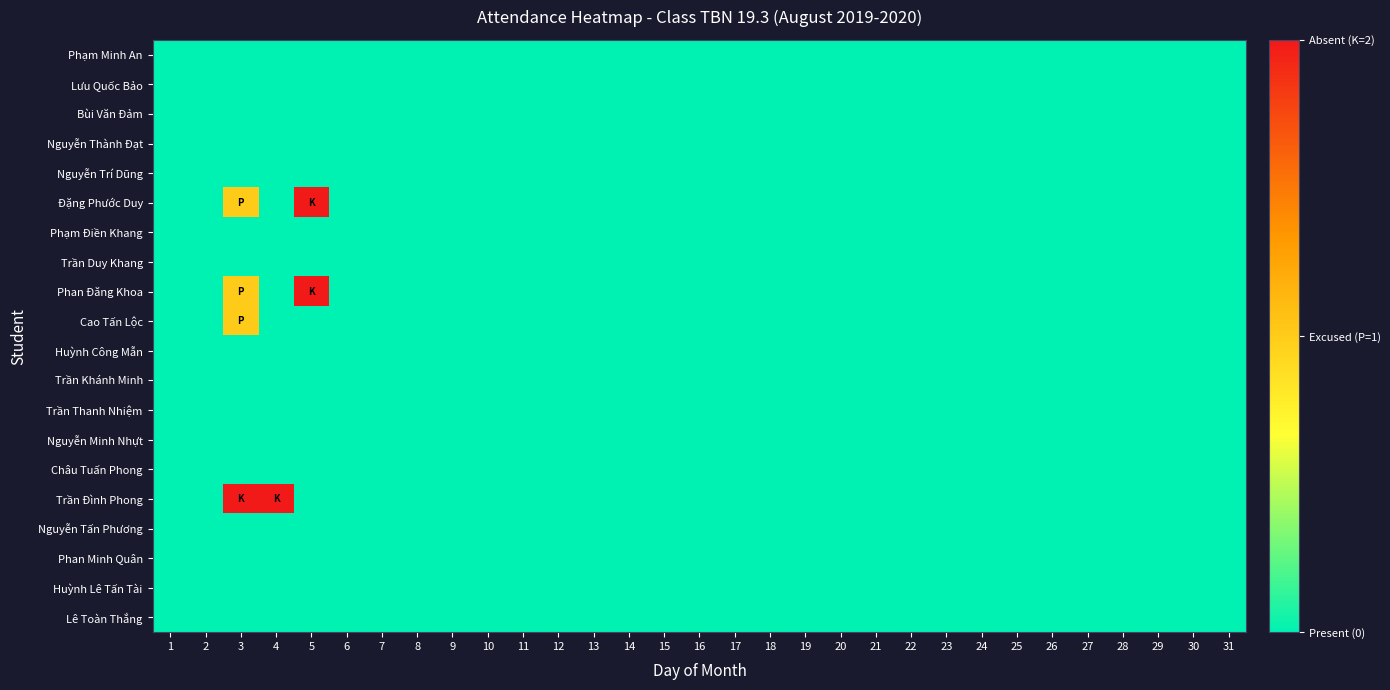

Count the number of data series in this chart.

20